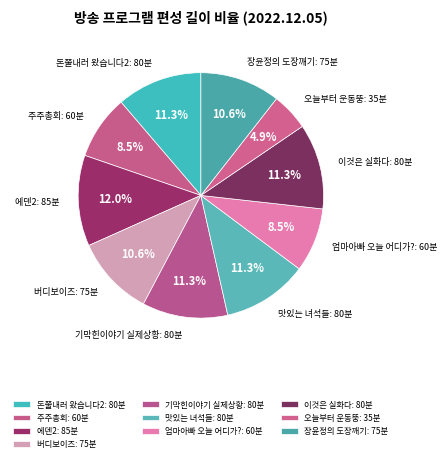

Which has a higher value, 장윤정의 도장깨기 or 엄마아빠 오늘 어디가??

장윤정의 도장깨기